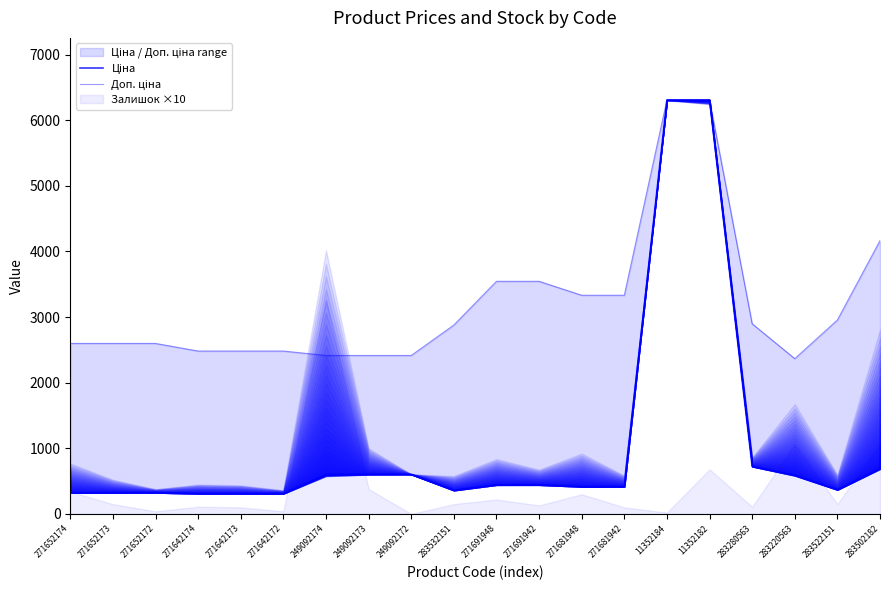

Rank the series by their average value, from lowest to highest.

Ціна, Доп. ціна